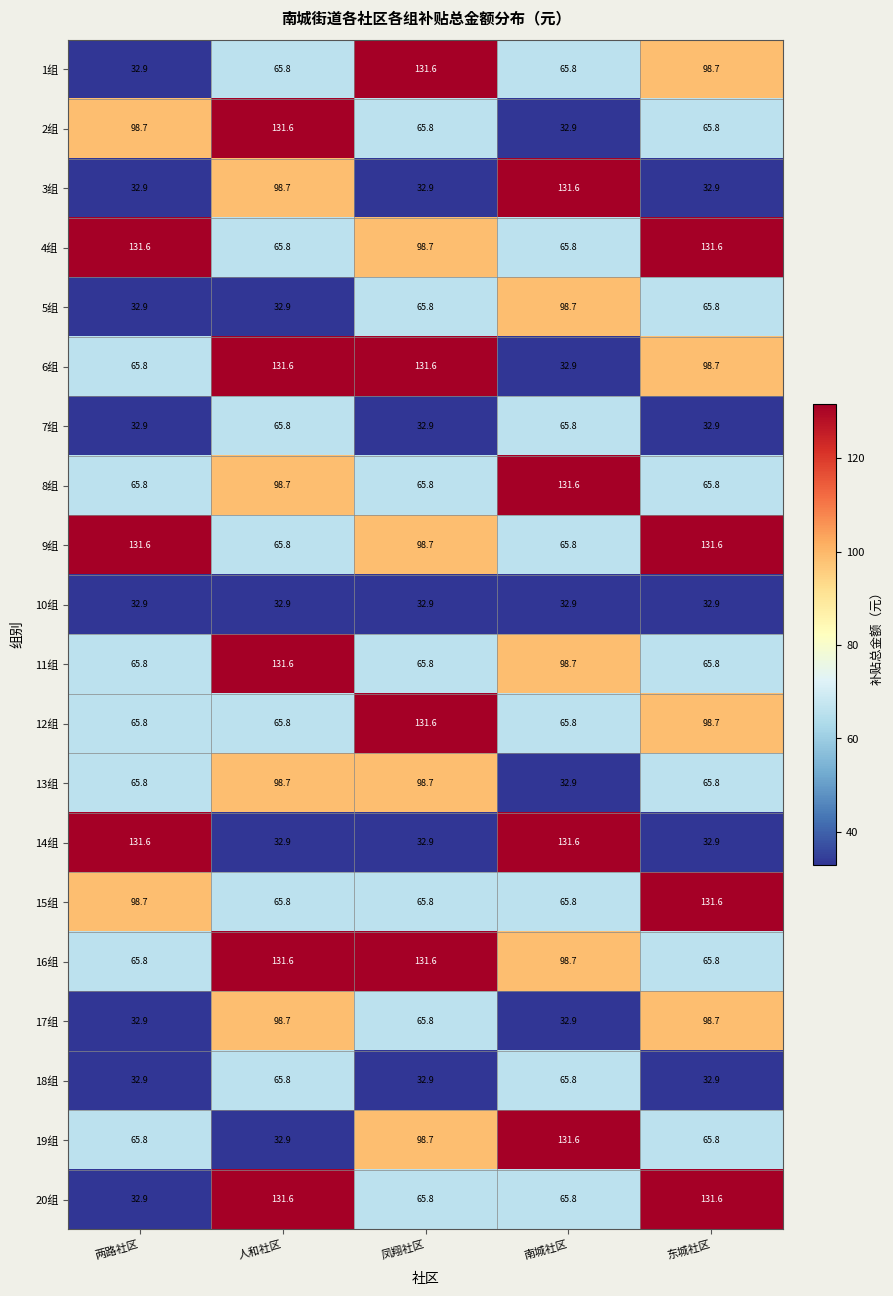

What is the smallest value displayed?

32.9